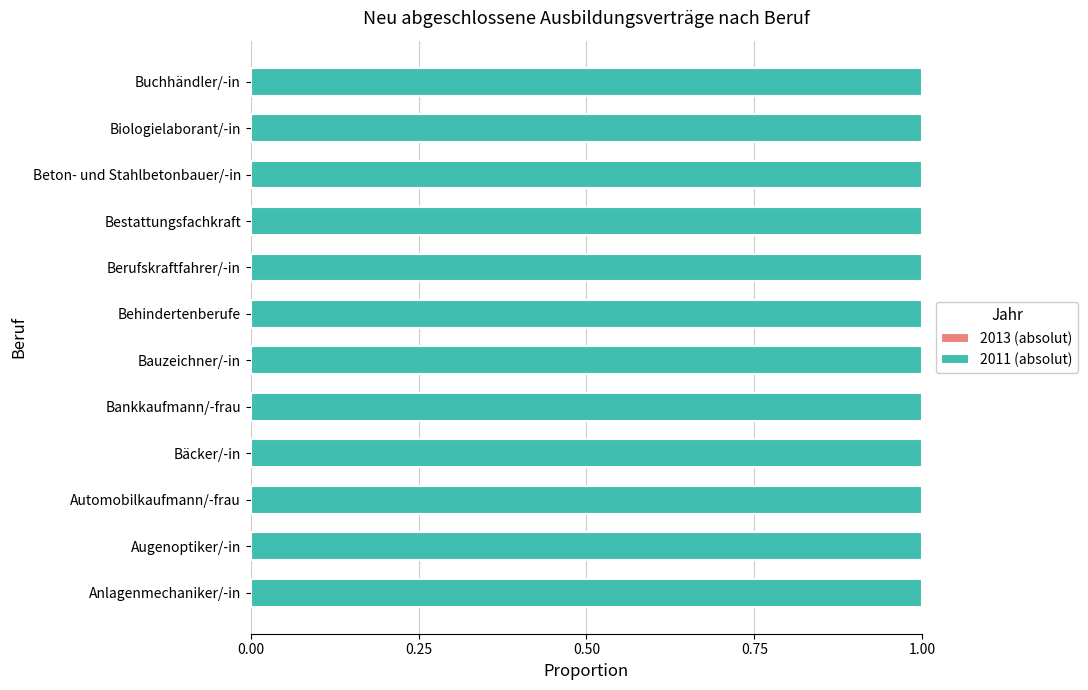

What is the label of the 2nd bar from the right?

Biologielaborant/-in